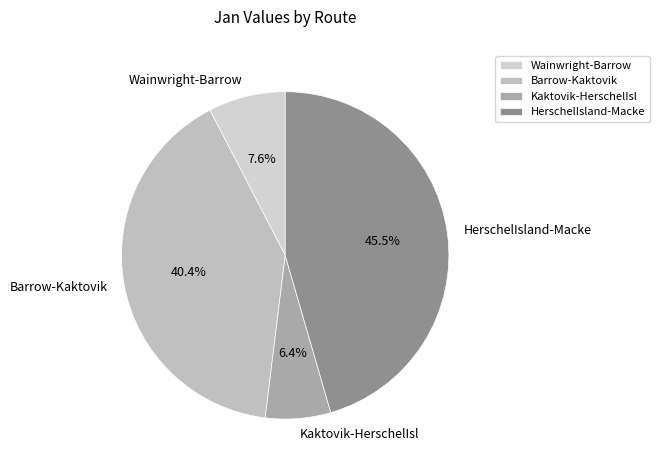

What percentage is the Kaktovik-HerschelIsl slice, to the nearest percent?

6%